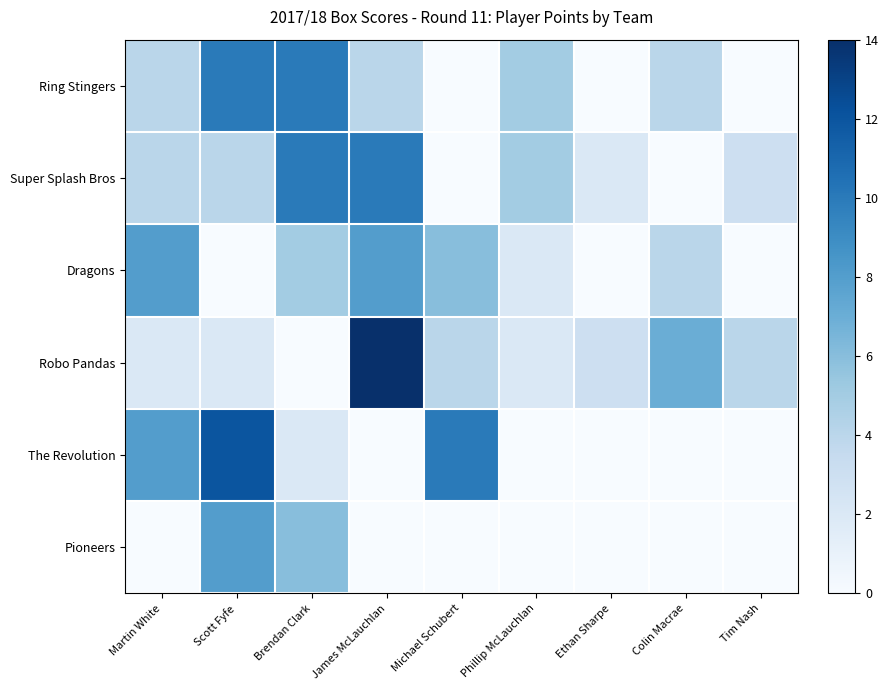

At how many categories does at least one series exceed 2?

9